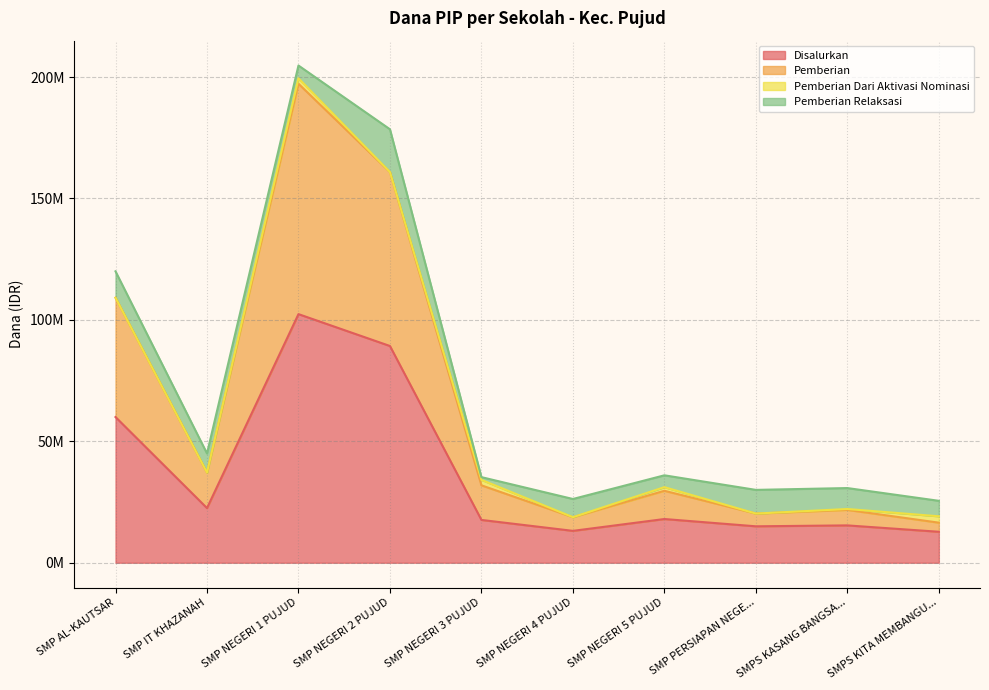

What is the difference between the maximum and minimum values in the Disalurkan series?

89625000